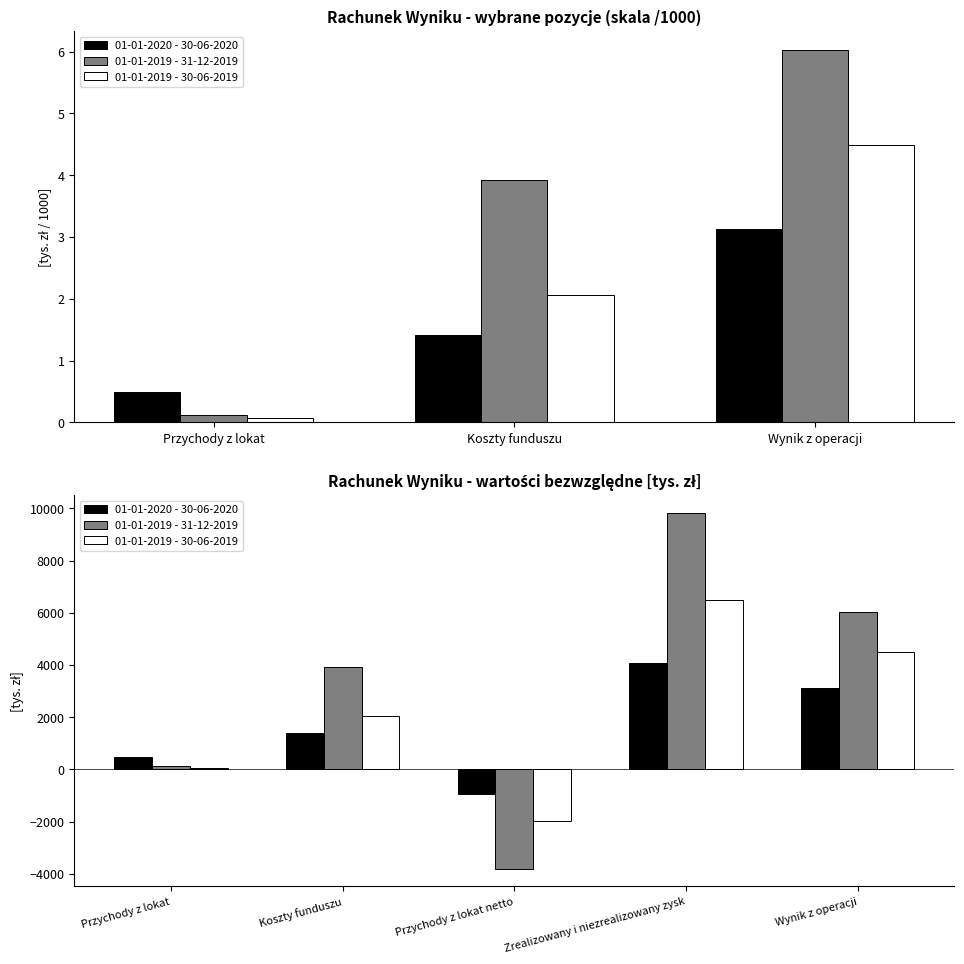

At how many categories does at least one series exceed 6957?

1